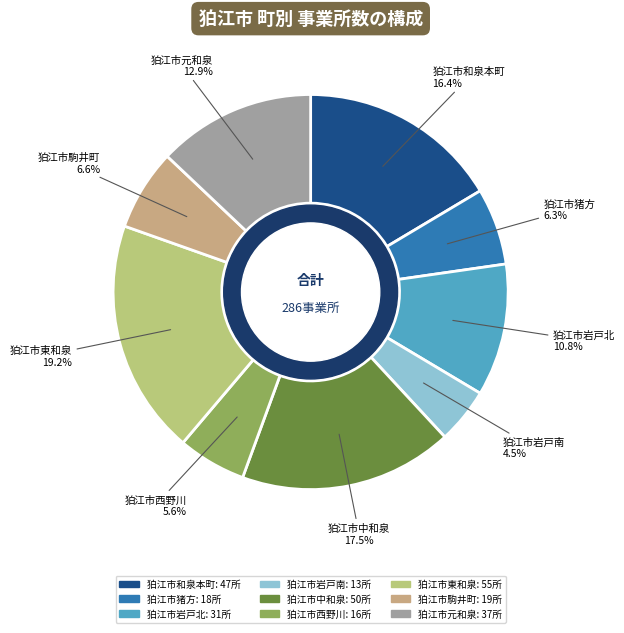

To the nearest percent, what is the combined percentage of 狛江市岩戸北 and 狛江市和泉本町?

27%